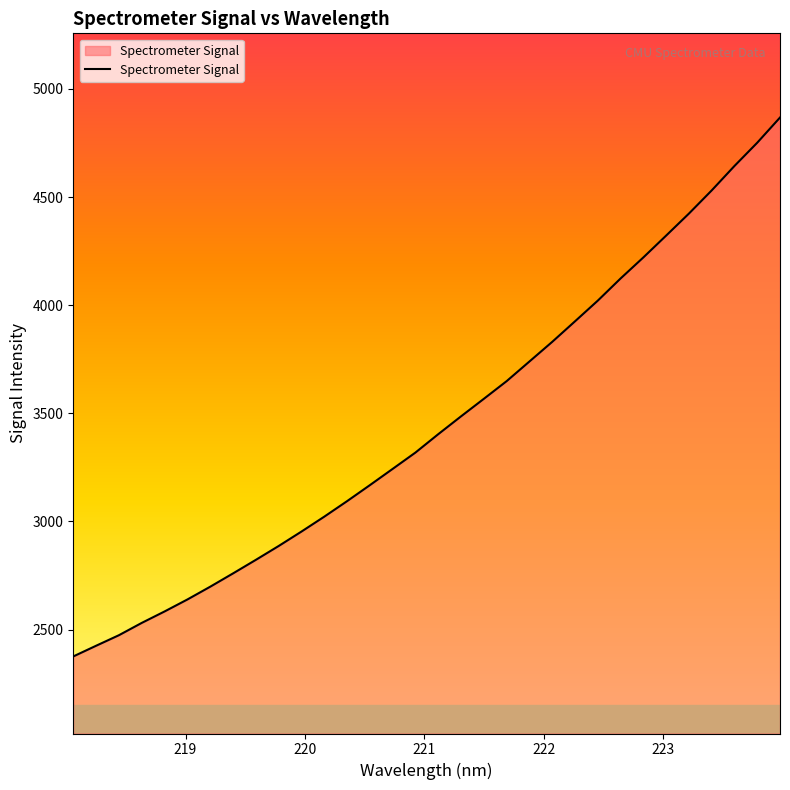

How many lines are shown in the chart?

1